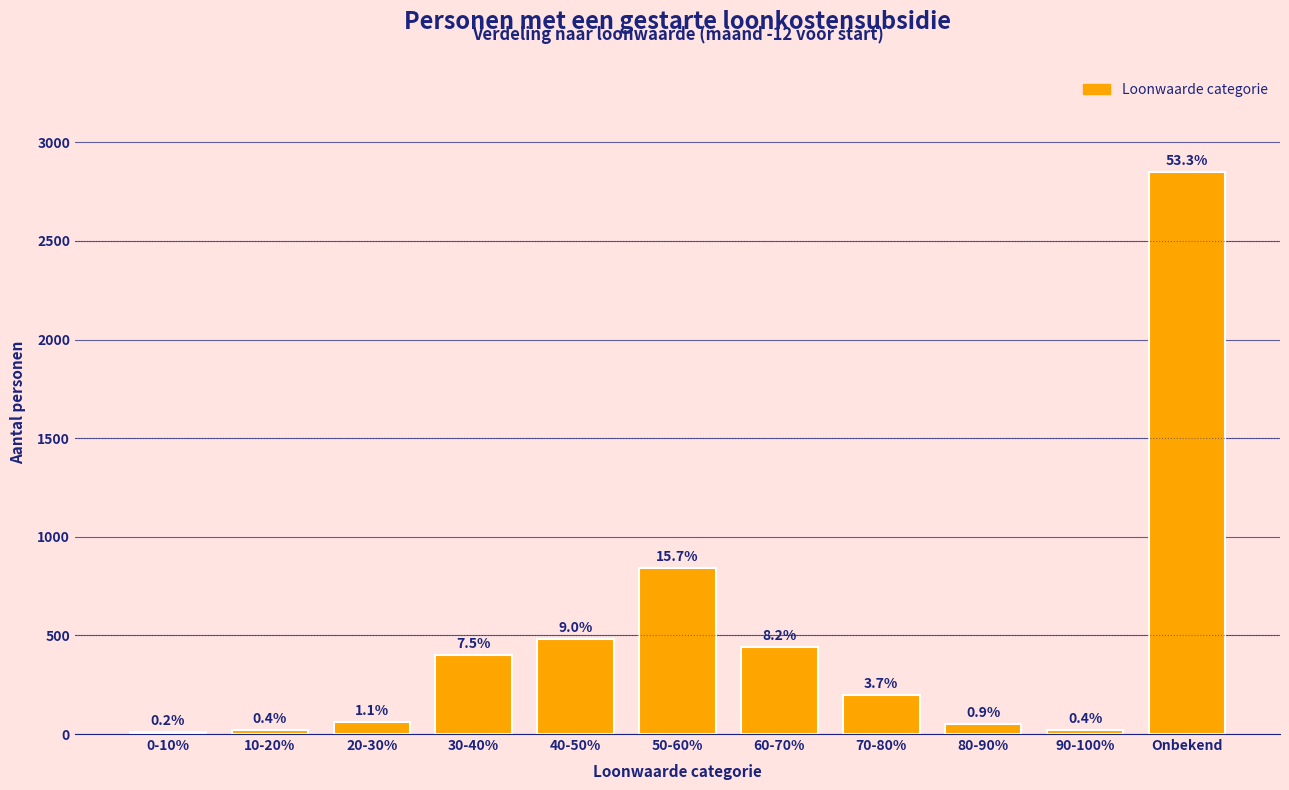

Are the bars horizontal?

No